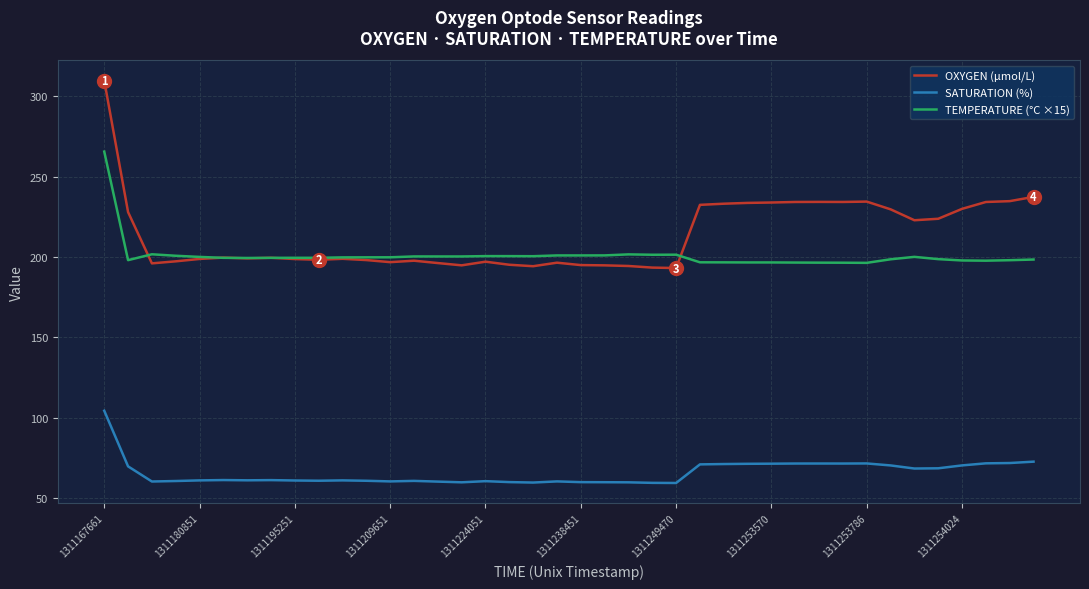

Which series has the widest spread of values?

OXYGEN (µmol/L)